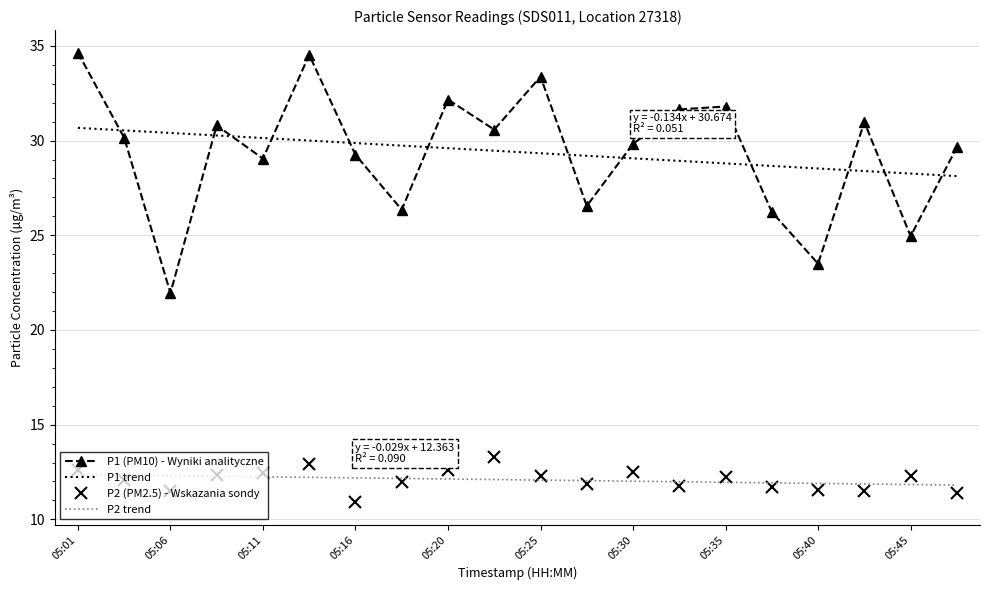

What is the difference between the maximum and minimum values in the P2 (PM2.5) - Wskazania sondy series?

2.4